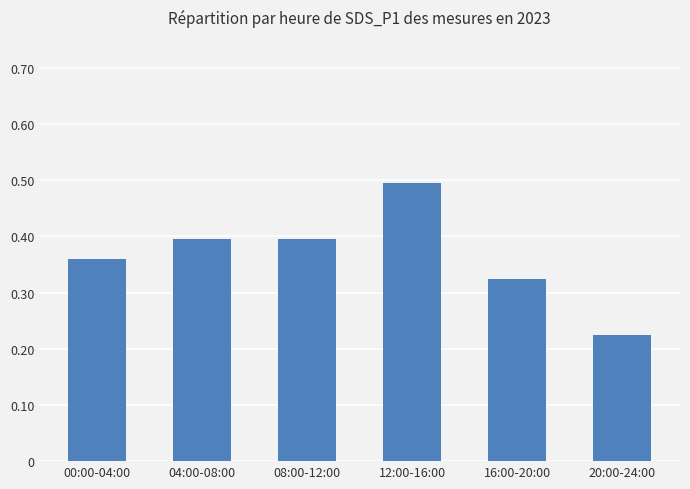

What is the sum of the values at 20:00-24:00 and 08:00-12:00?

0.6